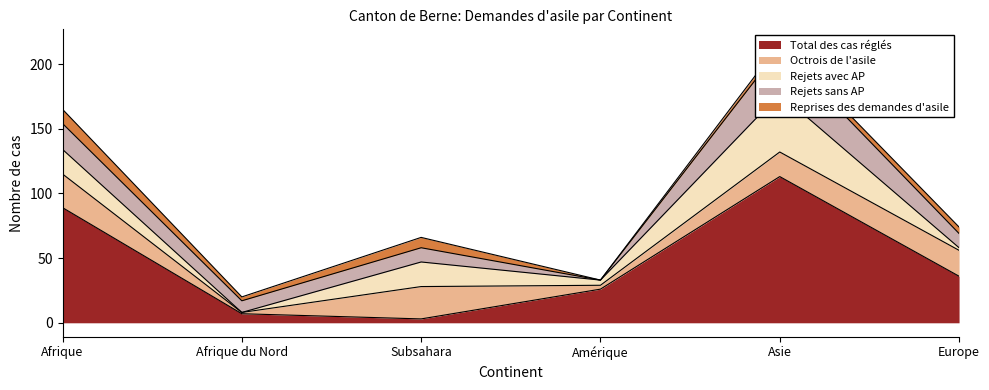

Where does the Rejets avec AP series first go above 19?

Asie